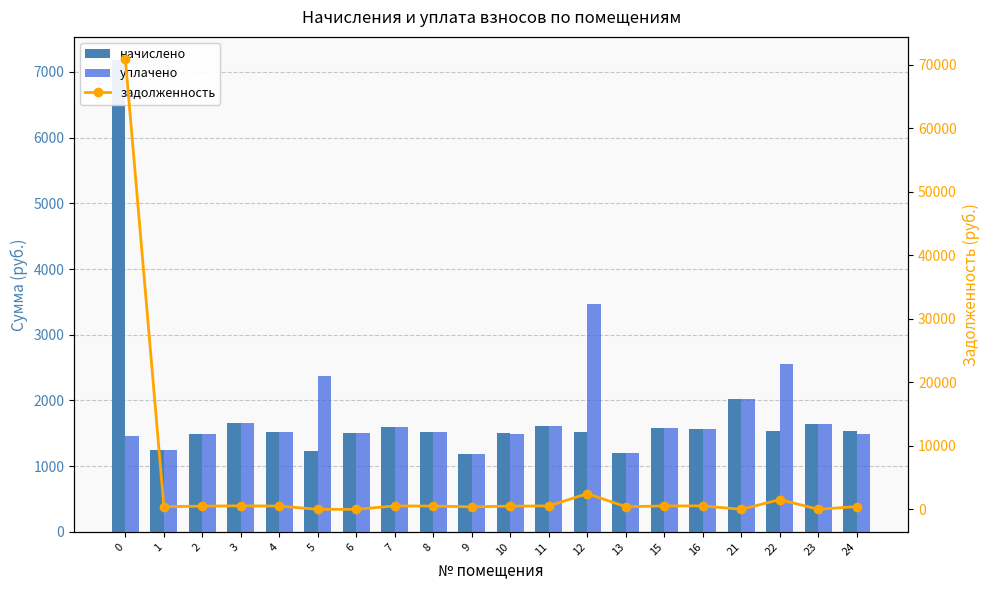

Count the number of data series in this chart.

3